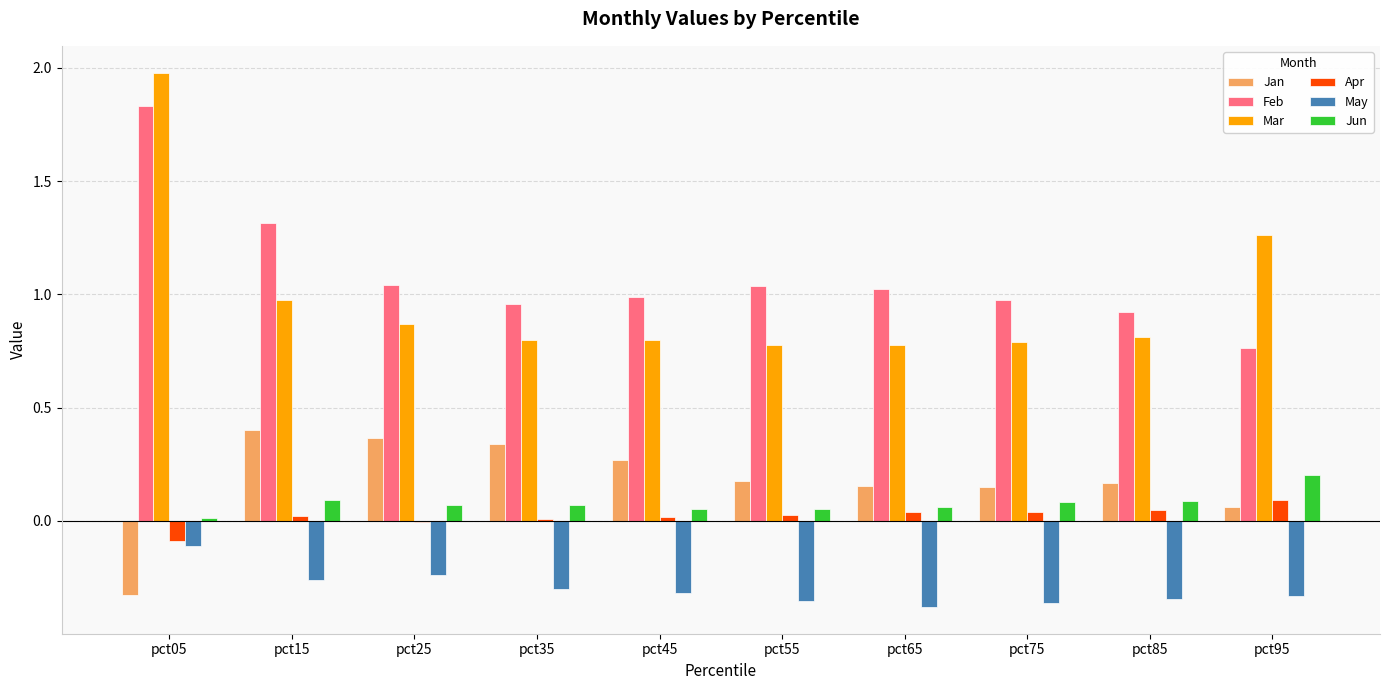

What is the maximum value for Mar?

2.0